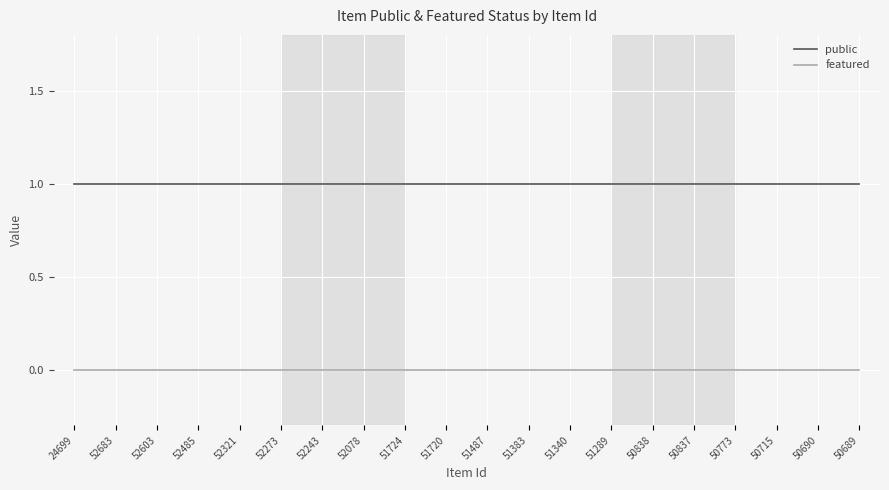

Reading right to left, transcribe all the data shown in this chart.

public: 1	1	1	1	1	1	1	1	1	1	1	1	1	1	1	1	1	1	1	1
featured: 0	0	0	0	0	0	0	0	0	0	0	0	0	0	0	0	0	0	0	0